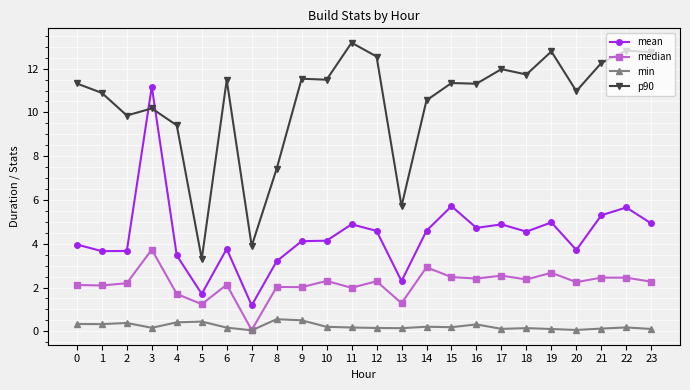

What is the difference between the highest and lowest values at 5?

2.9